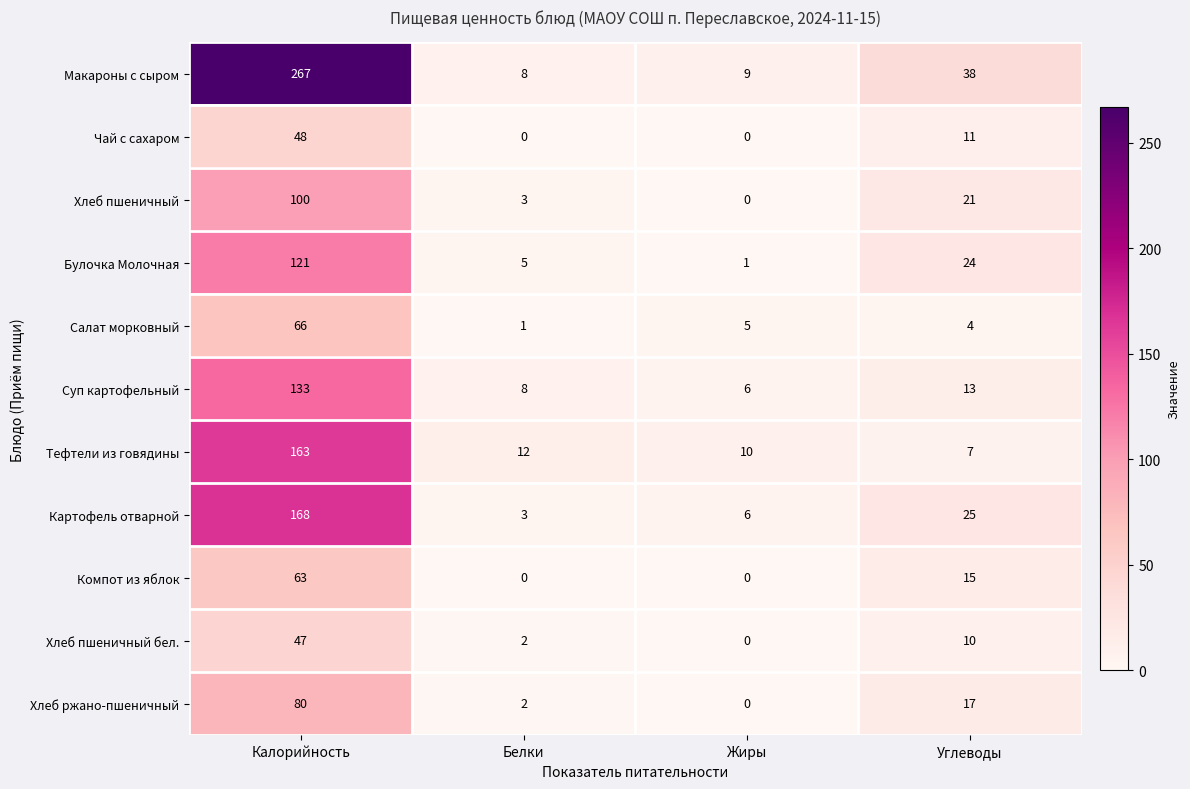

What is the difference between the highest and lowest values at Жиры?

10